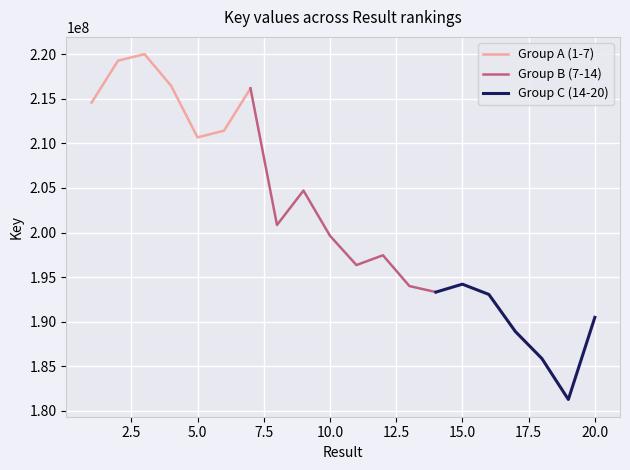

Reading left to right, extract all data points from this chart.

1=214556406	2=219268677	3=219993873	4=216460842	5=210664848	6=211414901	7=216160807	8=200846622	9=204701116	10=199640837	11=196354667	12=197451828	13=194002080	14=193324141	15=194212621	16=193062329	17=188906213	18=185880671	19=181291570	20=190492536